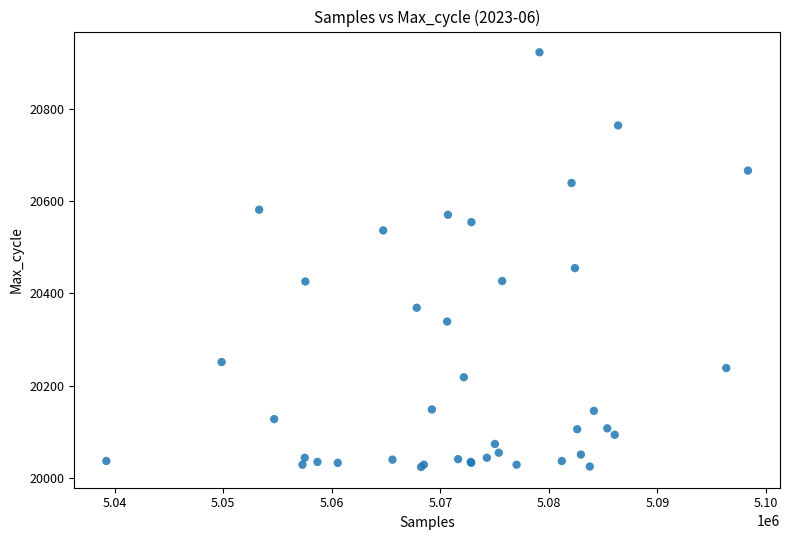

What Y value in the scatter plot is closest to 20473?

20455